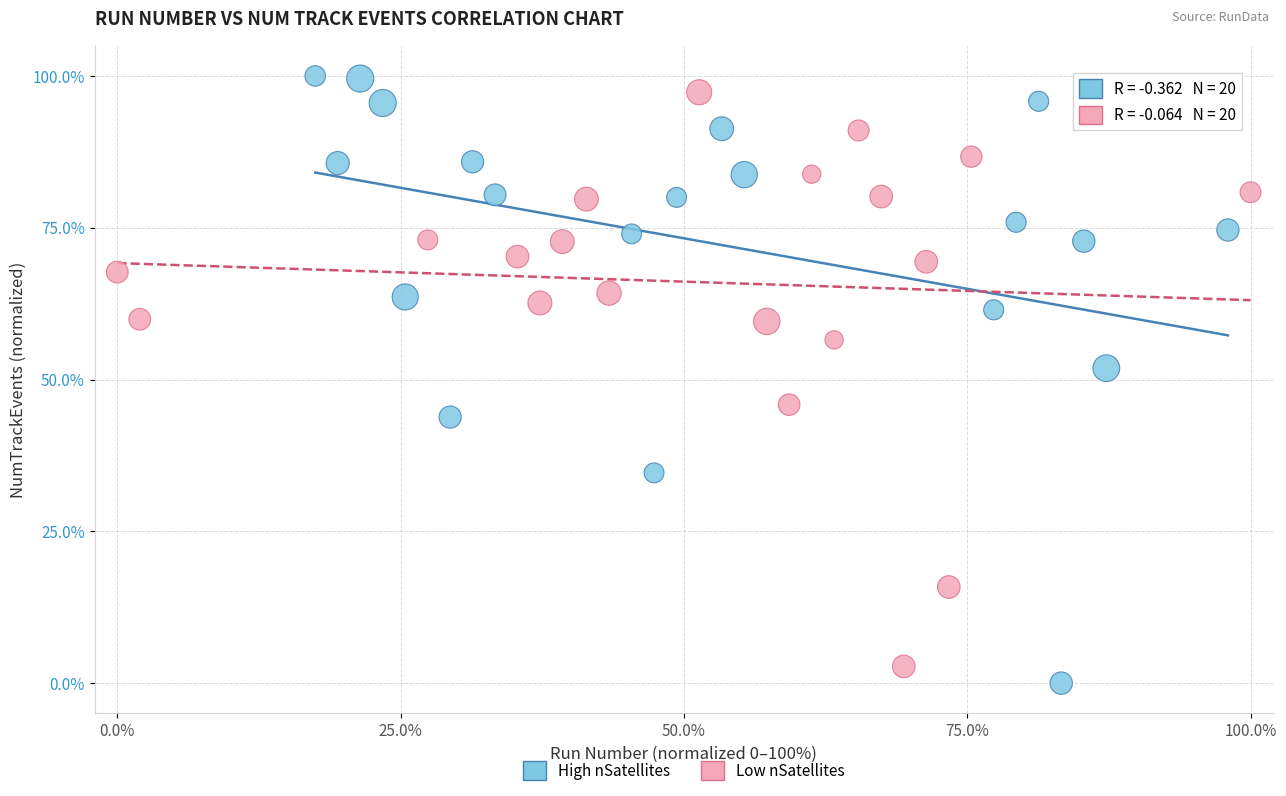

Which series has the largest Y range (max minus min)?

High nSatellites